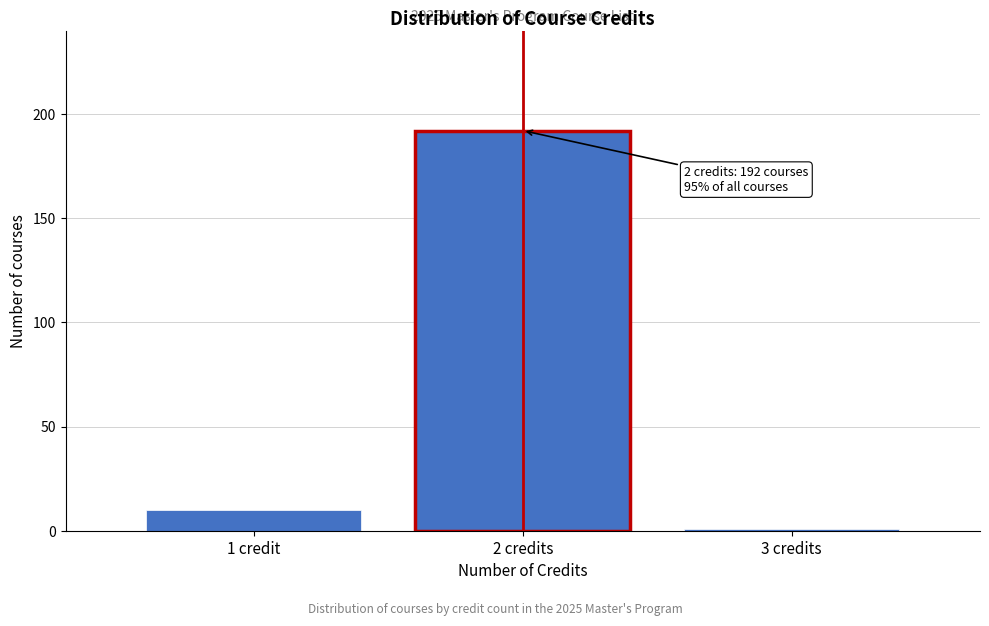

Reading left to right, transcribe all the data shown in this chart.

1 credit=10	2 credits=192	3 credits=1